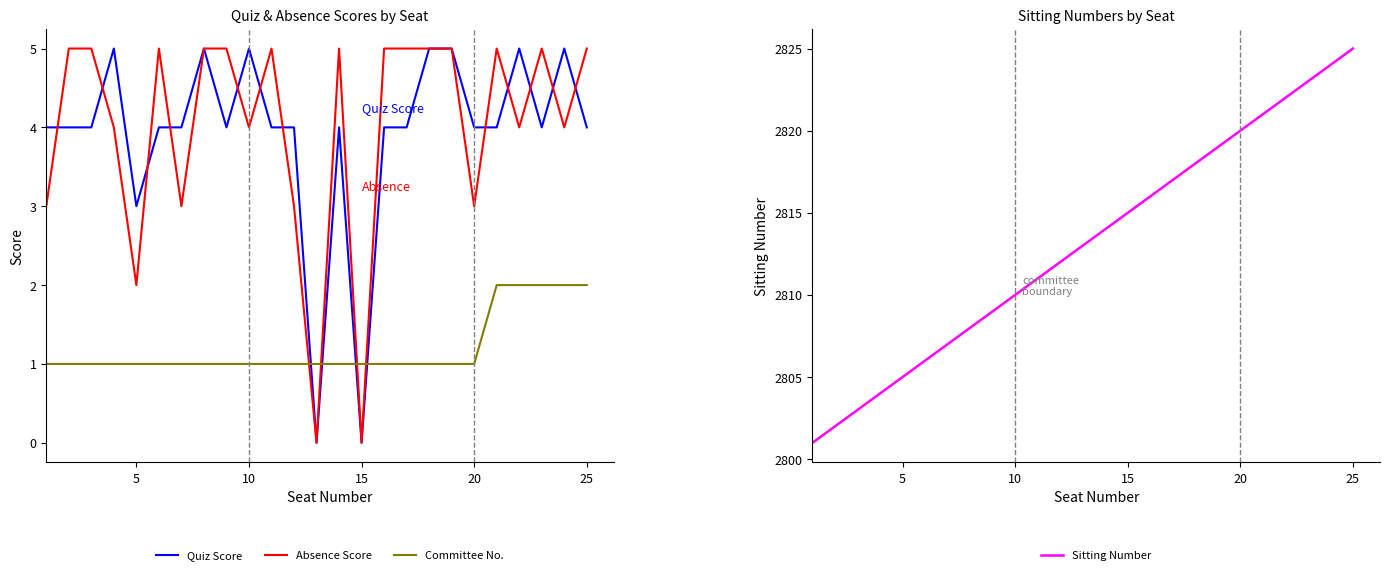

After their last crossing, which series has the higher values: Committee No. or Quiz Score?

Quiz Score